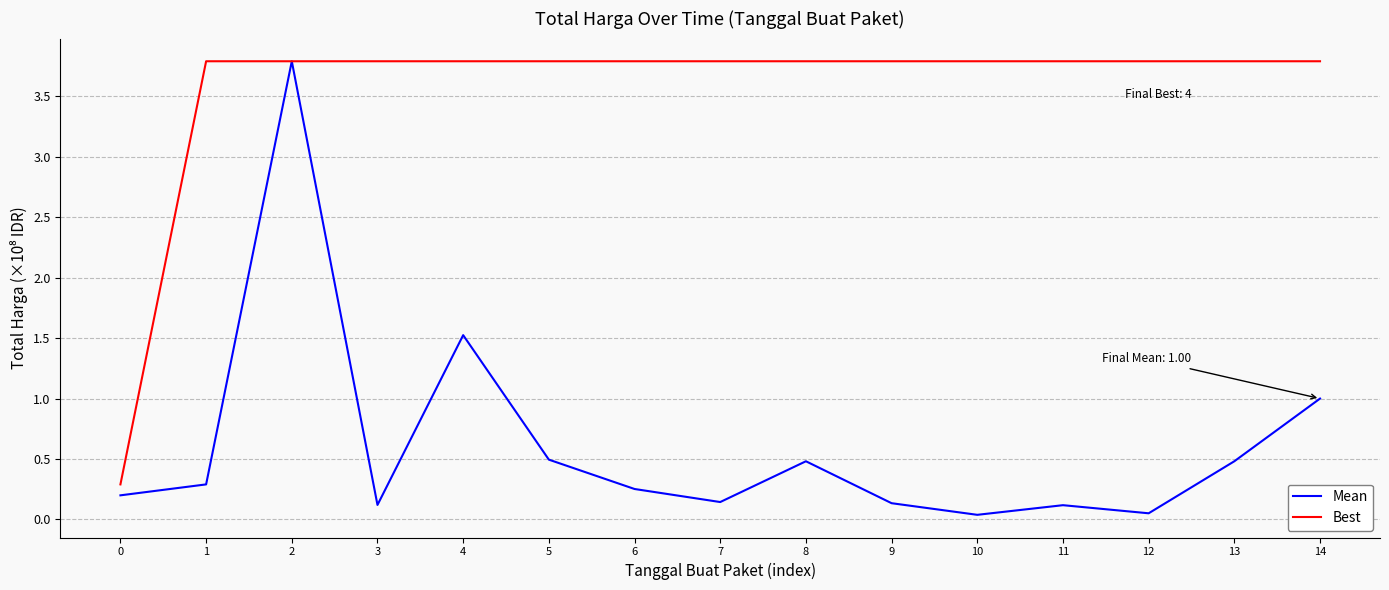

What is the difference between the highest and lowest values at 1?

3.5